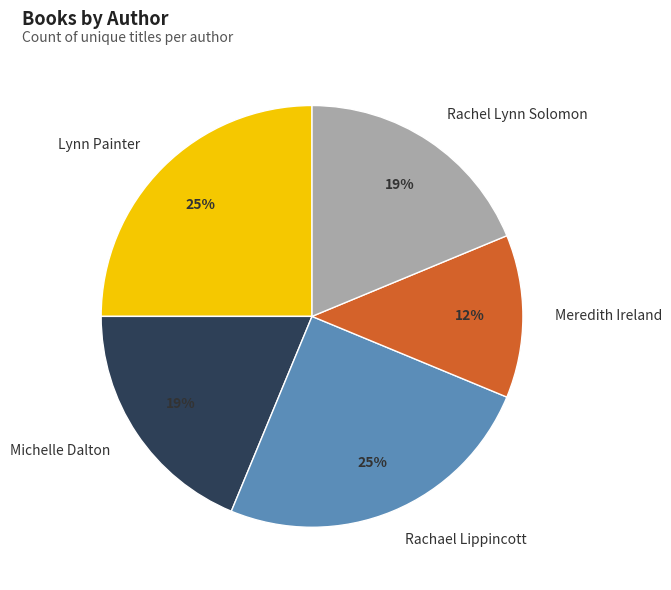

Approximately how many times larger is the value at Rachael Lippincott compared to Michelle Dalton?

1.3